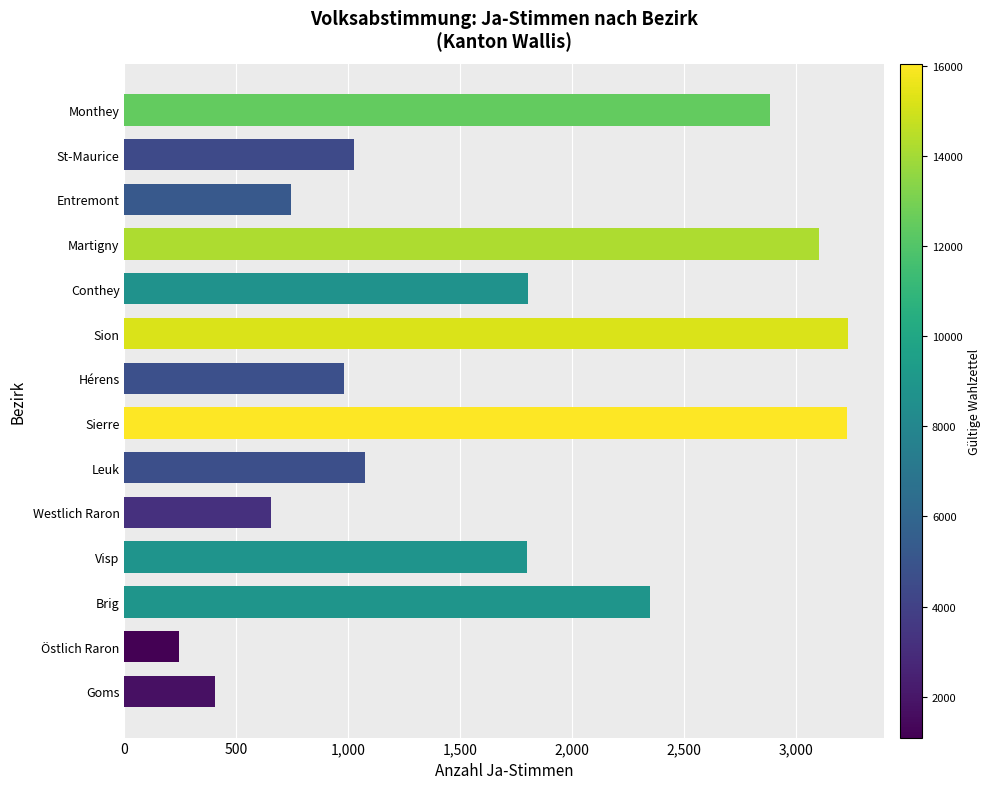

Approximately how many times larger is the value at Leuk compared to Conthey?

0.6